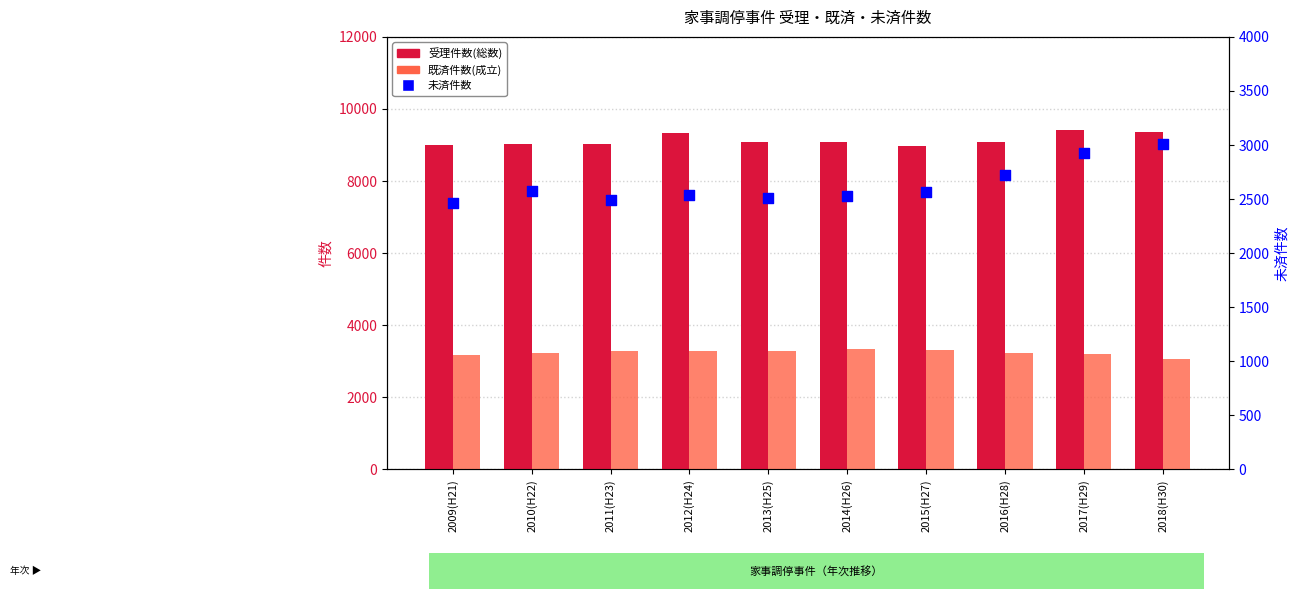

Which series has the largest Y range (max minus min)?

未済件数